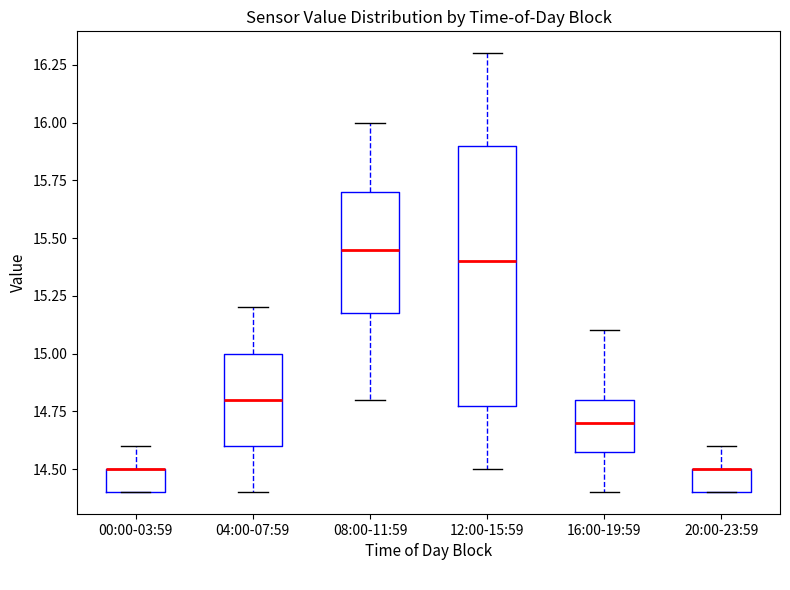

Where does the lower whisker of the box for 04:00-07:59 end on the y-axis? The values are not printed on the chart, so give them approximately, as read against the axis.

14.40